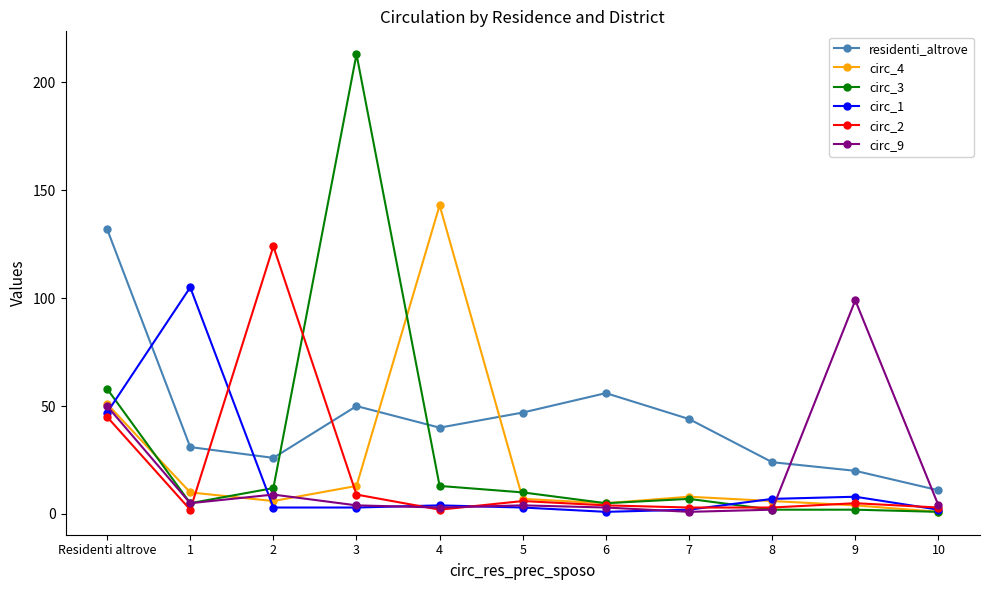

Where does the circ_2 series first go above 4?

Residenti altrove